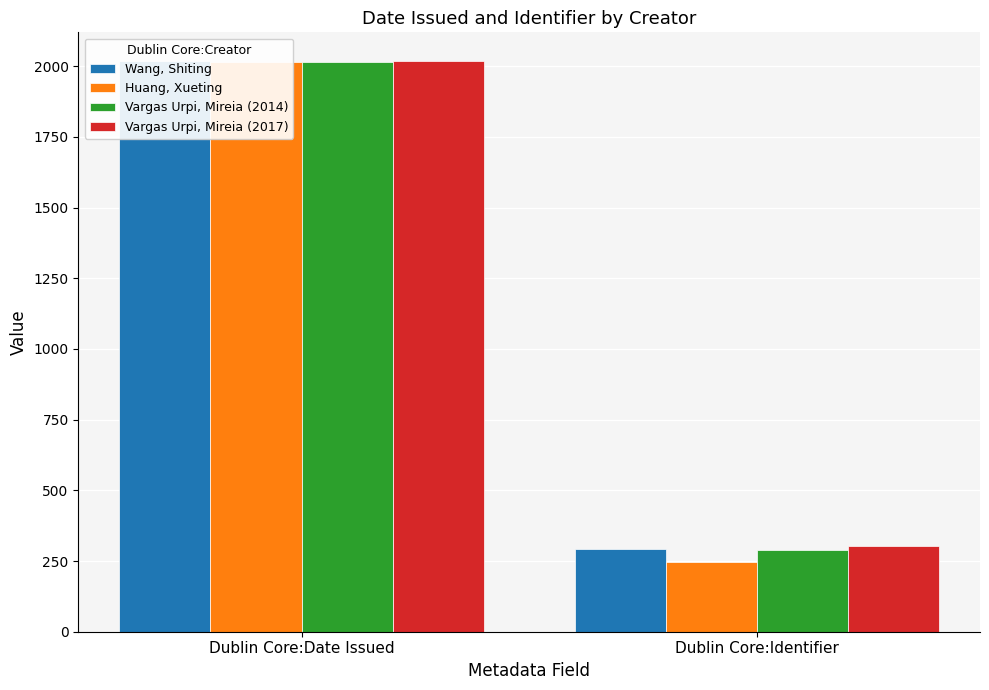

The Wang, Shiting series shows 1126 at Dublin Core:Date Issued. True or false?

False